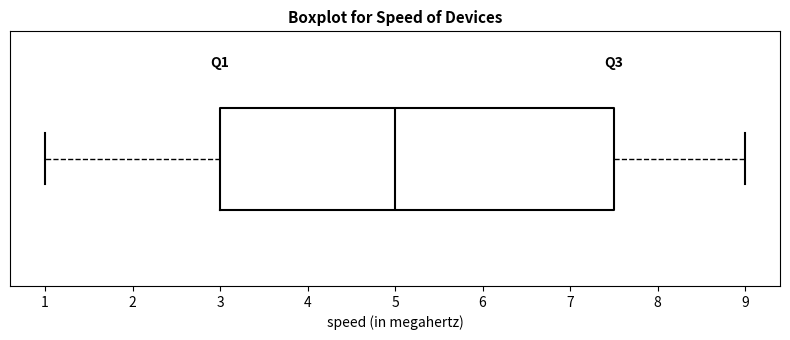

Transcribe this box plot: give where the median line is, the range the box spans, and where the two whiskers end, as read against the x-axis. The values are not printed on the chart, so give them approximately, as read against the axis.

median 5.0, box 3.0 to 7.5, whiskers 1.0 to 9.0